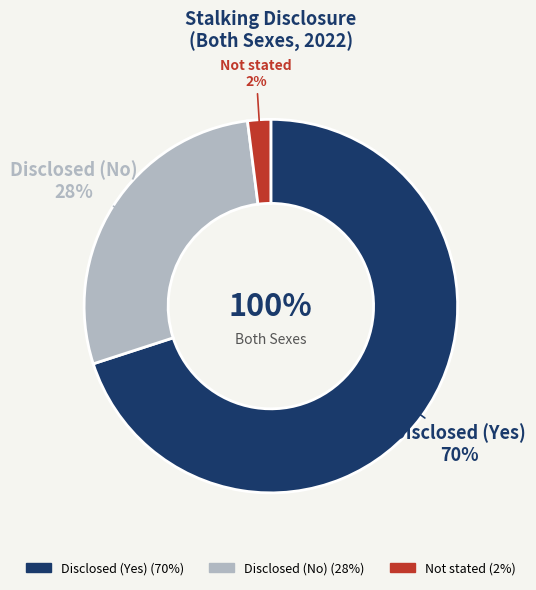

To the nearest percent, what percentage of the pie is Disclosed (Yes)?

70%